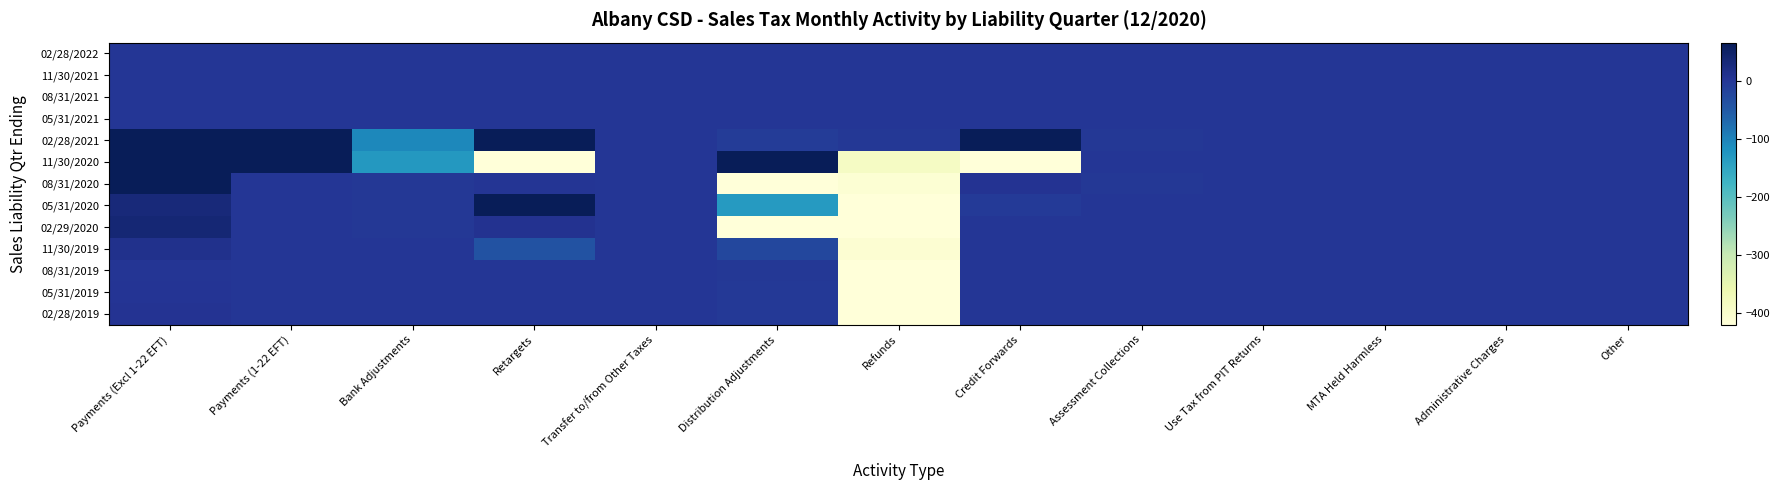

Reading right to left, list all the values displayed in this chart.

02/28/2022: Other=0.0	Administrative Charges=0.0	MTA Held Harmless=0.0	Use Tax from PIT Returns=0.0	Assessment Collections=0.0	Credit Forwards=0.3	Refunds=0.0	Distribution Adjustments=0.0	Transfer to/from Other Taxes=0.0	Retargets=0.0	Bank Adjustments=0.0	Payments (1-22 EFT)=0.0	Payments (Excl 1-22 EFT)=0.0
11/30/2021: Other=0.0	Administrative Charges=0.0	MTA Held Harmless=0.0	Use Tax from PIT Returns=0.0	Assessment Collections=0.0	Credit Forwards=0.0	Refunds=0.0	Distribution Adjustments=0.0	Transfer to/from Other Taxes=0.0	Retargets=0.0	Bank Adjustments=0.0	Payments (1-22 EFT)=0.0	Payments (Excl 1-22 EFT)=0.0
08/31/2021: Other=0.0	Administrative Charges=0.0	MTA Held Harmless=0.0	Use Tax from PIT Returns=0.0	Assessment Collections=0.0	Credit Forwards=0.0	Refunds=0.0	Distribution Adjustments=0.0	Transfer to/from Other Taxes=0.0	Retargets=0.0	Bank Adjustments=0.0	Payments (1-22 EFT)=0.0	Payments (Excl 1-22 EFT)=0.0
05/31/2021: Other=0.0	Administrative Charges=0.0	MTA Held Harmless=0.0	Use Tax from PIT Returns=0.0	Assessment Collections=0.0	Credit Forwards=0.0	Refunds=0.0	Distribution Adjustments=0.1	Transfer to/from Other Taxes=0.0	Retargets=0.0	Bank Adjustments=0.0	Payments (1-22 EFT)=0.0	Payments (Excl 1-22 EFT)=0.0
02/28/2021: Other=0.0	Administrative Charges=0.0	MTA Held Harmless=0.0	Use Tax from PIT Returns=0.0	Assessment Collections=-0.9	Credit Forwards=1371.2	Refunds=-0.8	Distribution Adjustments=-6.9	Transfer to/from Other Taxes=0.0	Retargets=1041.2	Bank Adjustments=-105.5	Payments (1-22 EFT)=191853.1	Payments (Excl 1-22 EFT)=702.5
11/30/2020: Other=0.0	Administrative Charges=0.0	MTA Held Harmless=0.0	Use Tax from PIT Returns=0.0	Assessment Collections=0.0	Credit Forwards=-946.7	Refunds=-389.1	Distribution Adjustments=53713.4	Transfer to/from Other Taxes=0.0	Retargets=-2747.8	Bank Adjustments=-127.9	Payments (1-22 EFT)=481.5	Payments (Excl 1-22 EFT)=111351.2
08/31/2020: Other=0.0	Administrative Charges=0.0	MTA Held Harmless=0.0	Use Tax from PIT Returns=0.0	Assessment Collections=-1.1	Credit Forwards=6.5	Refunds=-412.0	Distribution Adjustments=-1404.5	Transfer to/from Other Taxes=0.0	Retargets=3.1	Bank Adjustments=-0.5	Payments (1-22 EFT)=0.0	Payments (Excl 1-22 EFT)=85.8
05/31/2020: Other=0.0	Administrative Charges=0.0	MTA Held Harmless=0.0	Use Tax from PIT Returns=0.0	Assessment Collections=0.0	Credit Forwards=-5.4	Refunds=-587.1	Distribution Adjustments=-132.3	Transfer to/from Other Taxes=0.0	Retargets=286.9	Bank Adjustments=-0.4	Payments (1-22 EFT)=0.0	Payments (Excl 1-22 EFT)=31.3
02/29/2020: Other=0.0	Administrative Charges=0.0	MTA Held Harmless=0.0	Use Tax from PIT Returns=0.0	Assessment Collections=0.0	Credit Forwards=-0.0	Refunds=-517.8	Distribution Adjustments=-2347.7	Transfer to/from Other Taxes=0.0	Retargets=8.4	Bank Adjustments=-0.8	Payments (1-22 EFT)=0.0	Payments (Excl 1-22 EFT)=37.0
11/30/2019: Other=0.0	Administrative Charges=0.0	MTA Held Harmless=0.0	Use Tax from PIT Returns=0.0	Assessment Collections=0.0	Credit Forwards=0.1	Refunds=-409.0	Distribution Adjustments=-23.3	Transfer to/from Other Taxes=0.0	Retargets=-38.7	Bank Adjustments=-0.1	Payments (1-22 EFT)=0.0	Payments (Excl 1-22 EFT)=11.6
08/31/2019: Other=0.0	Administrative Charges=0.0	MTA Held Harmless=0.0	Use Tax from PIT Returns=0.0	Assessment Collections=0.0	Credit Forwards=0.0	Refunds=-434.7	Distribution Adjustments=-1.6	Transfer to/from Other Taxes=0.0	Retargets=0.0	Bank Adjustments=-0.1	Payments (1-22 EFT)=0.0	Payments (Excl 1-22 EFT)=2.6
05/31/2019: Other=0.0	Administrative Charges=0.0	MTA Held Harmless=0.0	Use Tax from PIT Returns=0.0	Assessment Collections=0.0	Credit Forwards=0.1	Refunds=-425.7	Distribution Adjustments=-3.3	Transfer to/from Other Taxes=0.0	Retargets=0.0	Bank Adjustments=-0.0	Payments (1-22 EFT)=0.0	Payments (Excl 1-22 EFT)=3.8
02/28/2019: Other=0.0	Administrative Charges=0.0	MTA Held Harmless=0.0	Use Tax from PIT Returns=0.0	Assessment Collections=0.0	Credit Forwards=-0.0	Refunds=-452.9	Distribution Adjustments=-3.3	Transfer to/from Other Taxes=0.0	Retargets=-0.1	Bank Adjustments=-0.0	Payments (1-22 EFT)=0.0	Payments (Excl 1-22 EFT)=5.8